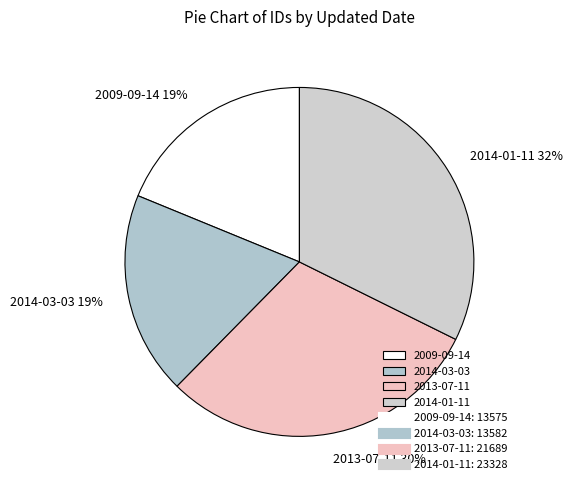

Count the number of slices in the pie.

4